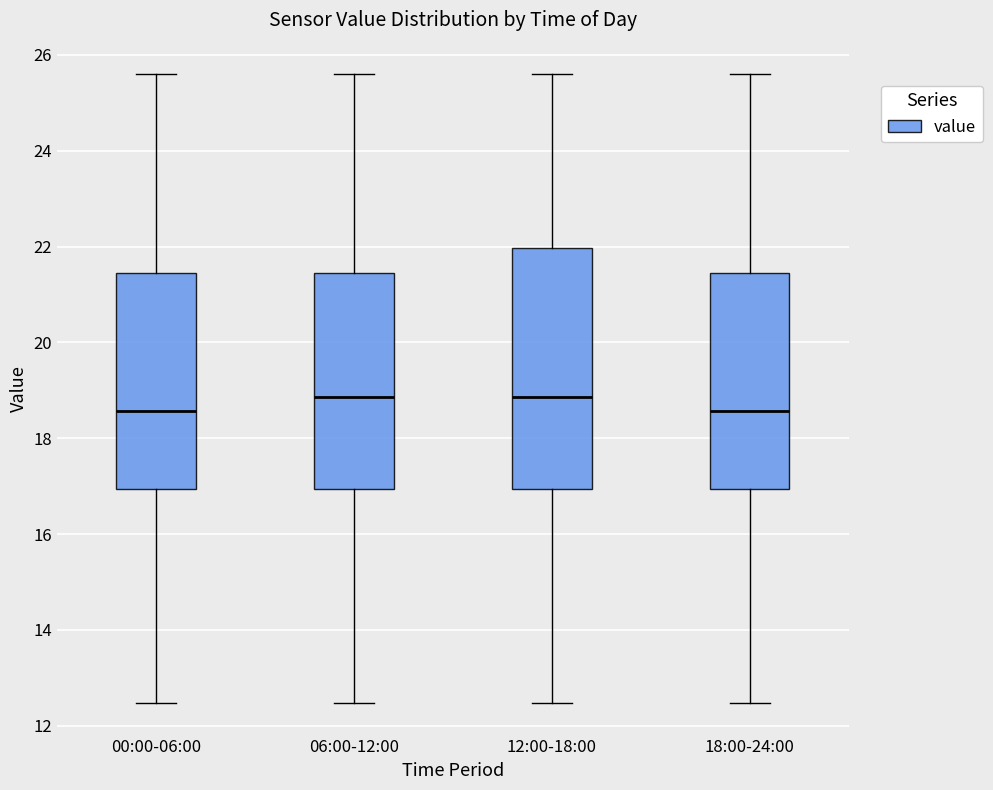

Reading left to right, read every box against the y-axis: the position of its median line, the range the box covers, and the ends of its whiskers. The values are not printed on the chart, so give them approximately, as read against the axis.

00:00-06:00: median 18.6, box 17.0 to 21.4, whiskers 12.4 to 25.6
06:00-12:00: median 18.8, box 17.0 to 21.4, whiskers 12.4 to 25.6
12:00-18:00: median 18.8, box 17.0 to 22.0, whiskers 12.4 to 25.6
18:00-24:00: median 18.6, box 17.0 to 21.4, whiskers 12.4 to 25.6